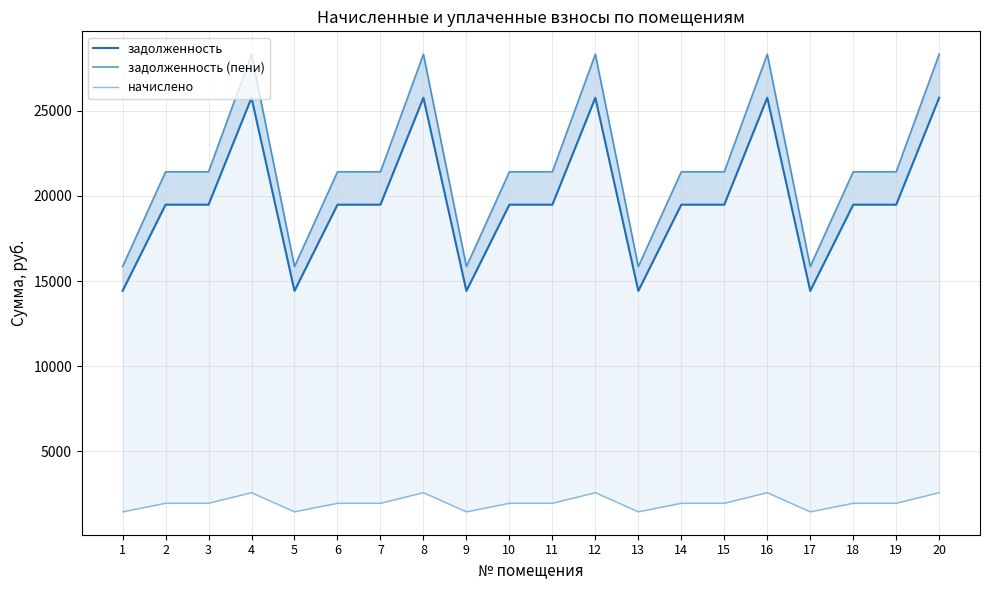

How many values in the задолженность series exceed 19486?

15